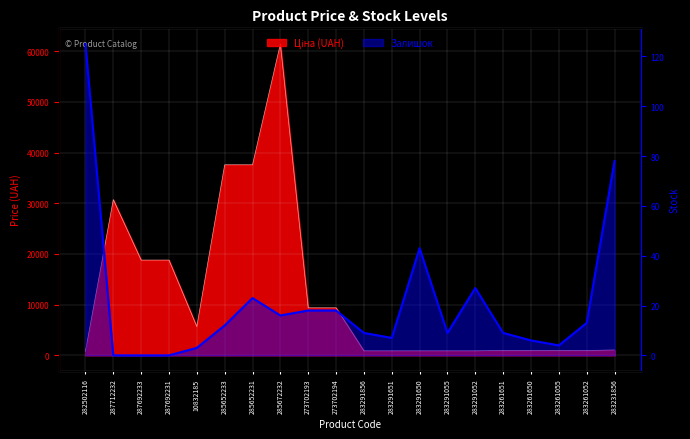

Reading left to right, what are all the values shown in this chart?

125	0	0	0	3	12	23	16	18	18	9	7	43	9	27	9	6	4	13	78